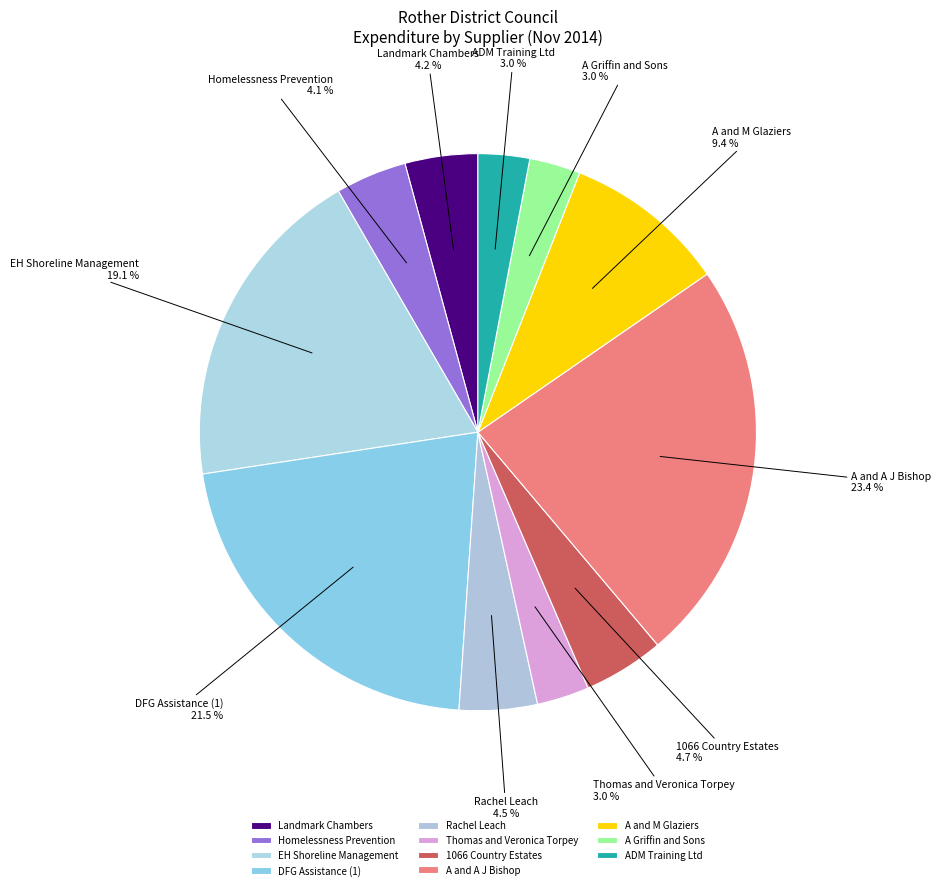

Combined, do ADM Training Ltd and 1066 Country Estates account for over 50%?

No